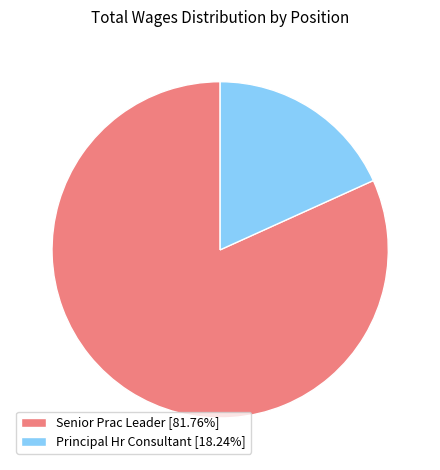

Does Principal Hr Consultant [18.24%] represent more than half of the total?

No